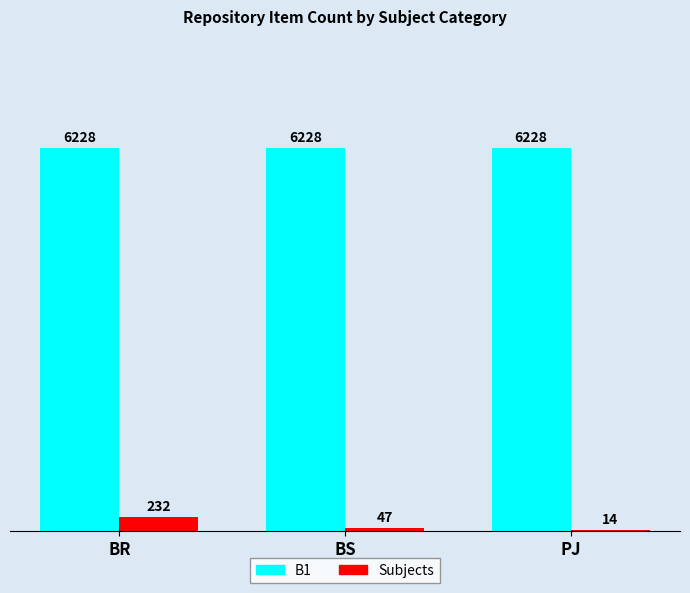

Between BR and BS, which series saw the biggest shift?

Subjects